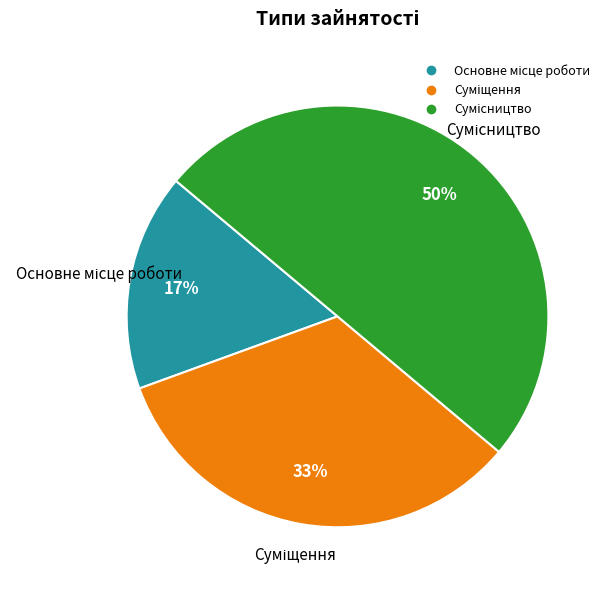

To the nearest percent, what is the difference between the largest and smallest slice percentages?

33%